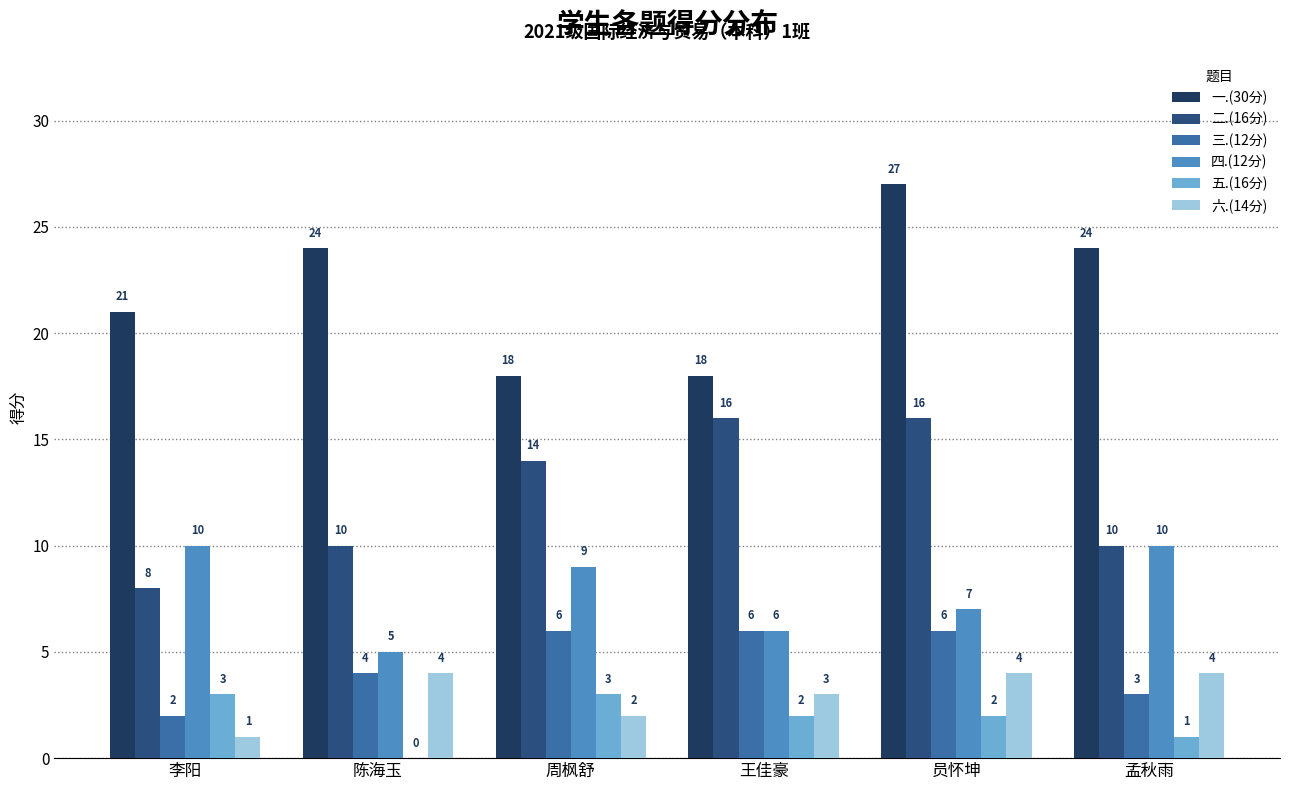

Reading left to right, what are all the values shown in this chart?

一.(30分): 李阳=21	陈海玉=24	周枫舒=18	王佳豪=18	员怀坤=27	孟秋雨=24
二.(16分): 李阳=8	陈海玉=10	周枫舒=14	王佳豪=16	员怀坤=16	孟秋雨=10
三.(12分): 李阳=2	陈海玉=4	周枫舒=6	王佳豪=6	员怀坤=6	孟秋雨=3
四.(12分): 李阳=10	陈海玉=5	周枫舒=9	王佳豪=6	员怀坤=7	孟秋雨=10
五.(16分): 李阳=3	陈海玉=0	周枫舒=3	王佳豪=2	员怀坤=2	孟秋雨=1
六.(14分): 李阳=1	陈海玉=4	周枫舒=2	王佳豪=3	员怀坤=4	孟秋雨=4